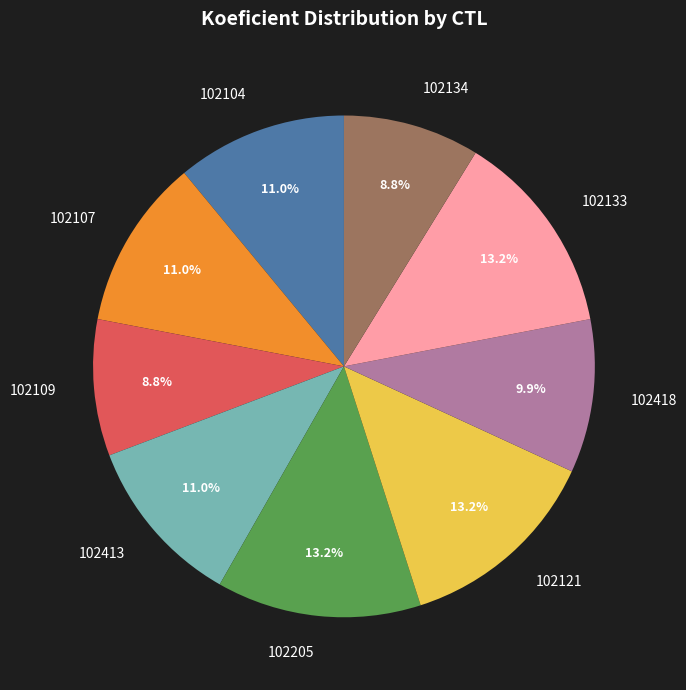

What percentage do 102133 and 102134 together represent?

22.0%